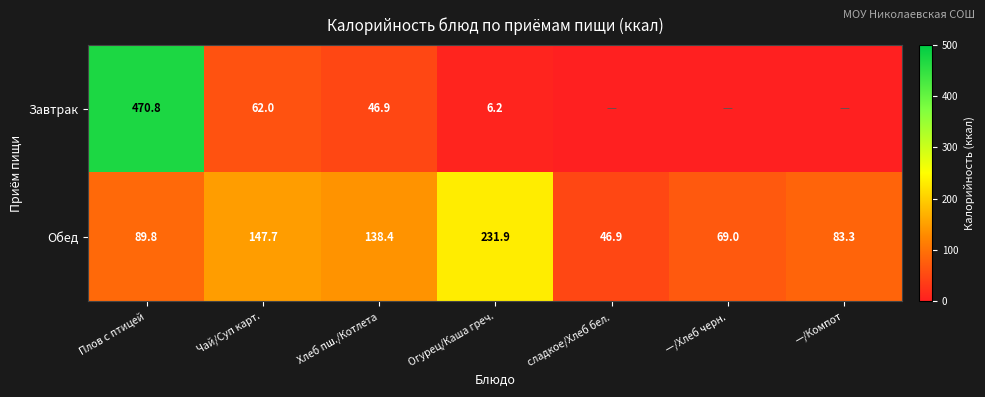

The value of Обед at —/Компот is 44.4. True or false?

False